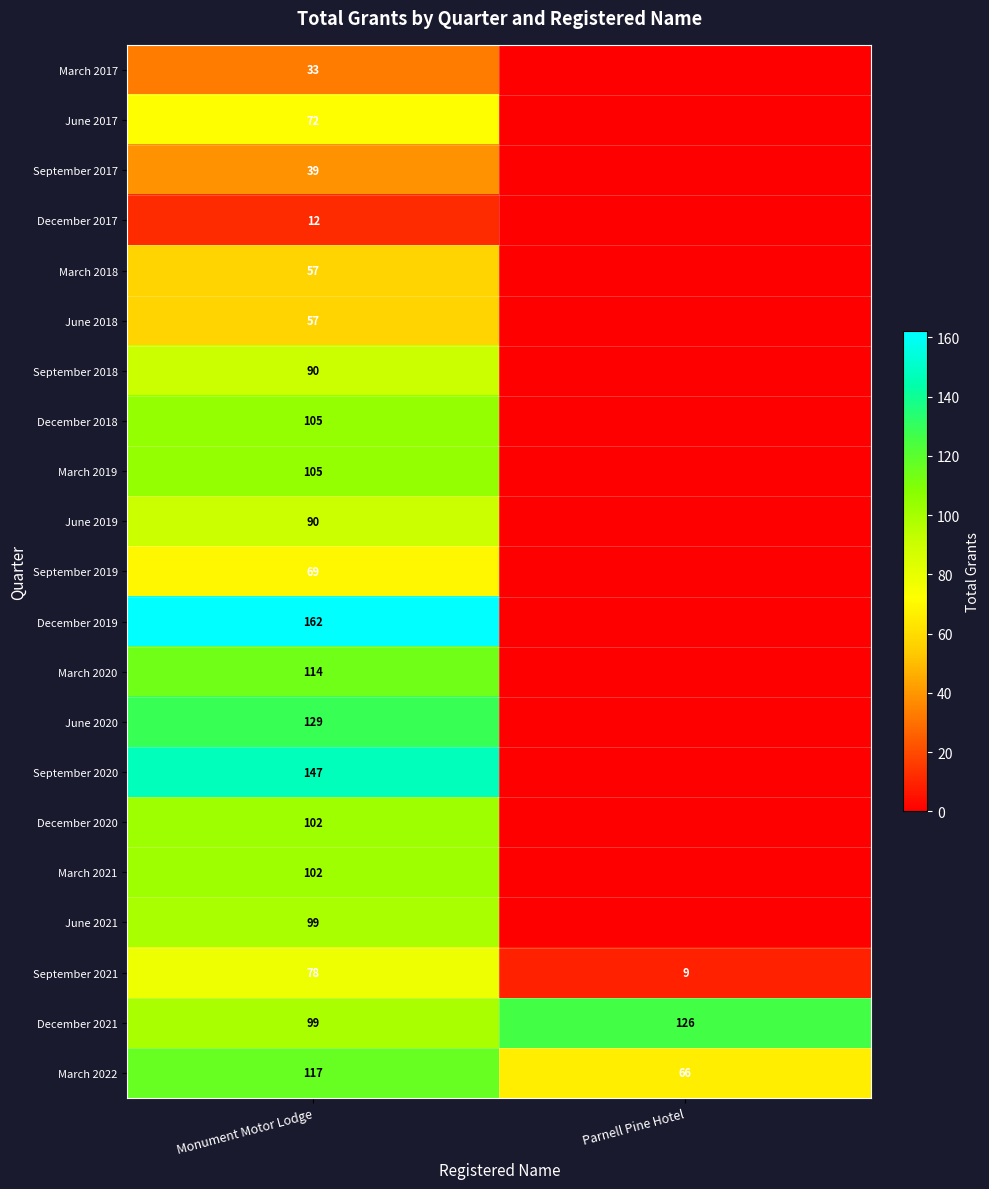

At which label does March 2022 reach its peak?

Monument Motor Lodge